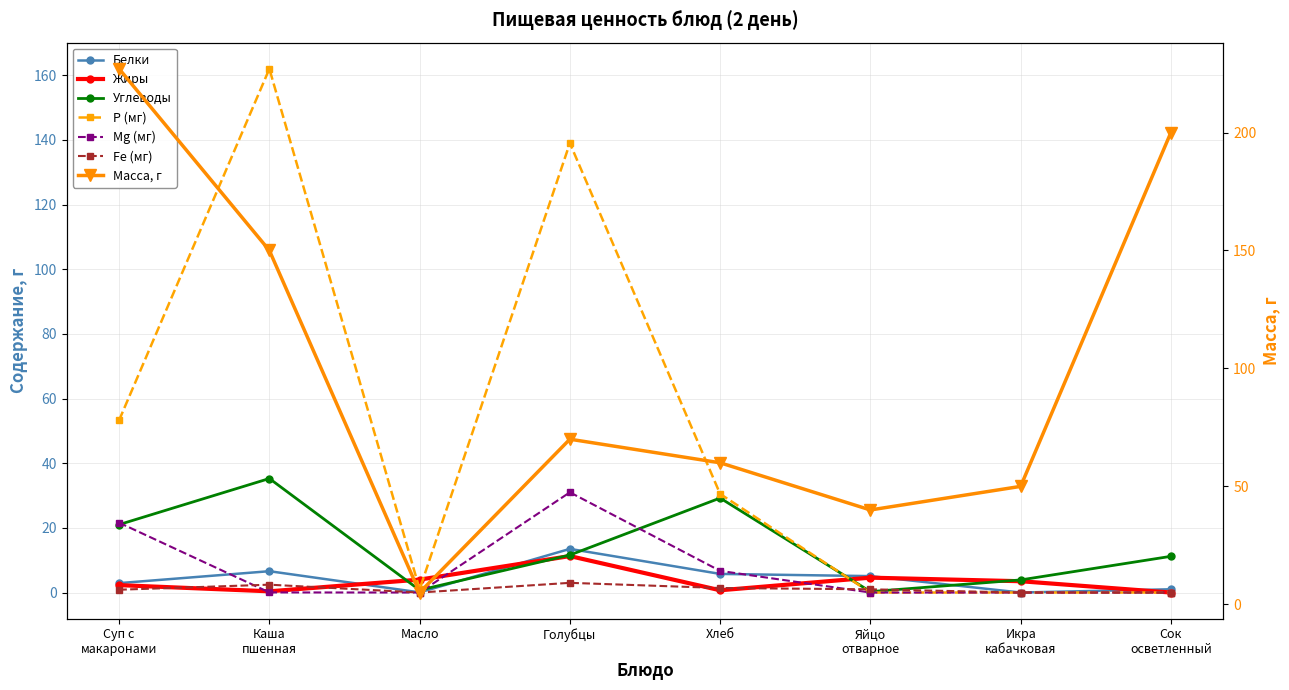

What is the difference between the maximum and second lowest values in the Белки series?

13.4